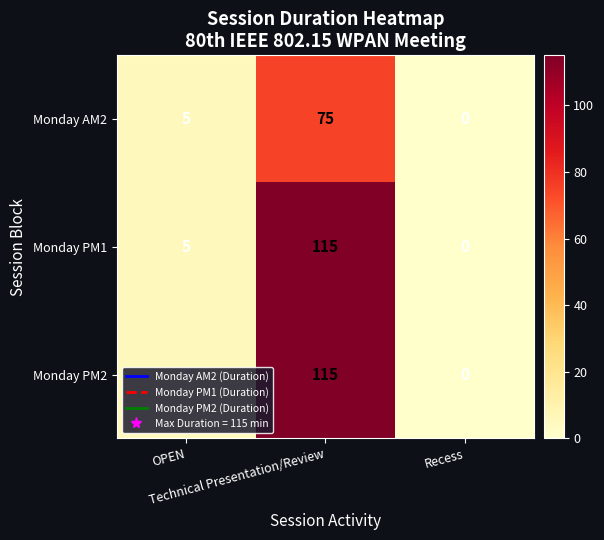

What is the average value of the Monday PM2 series?

40